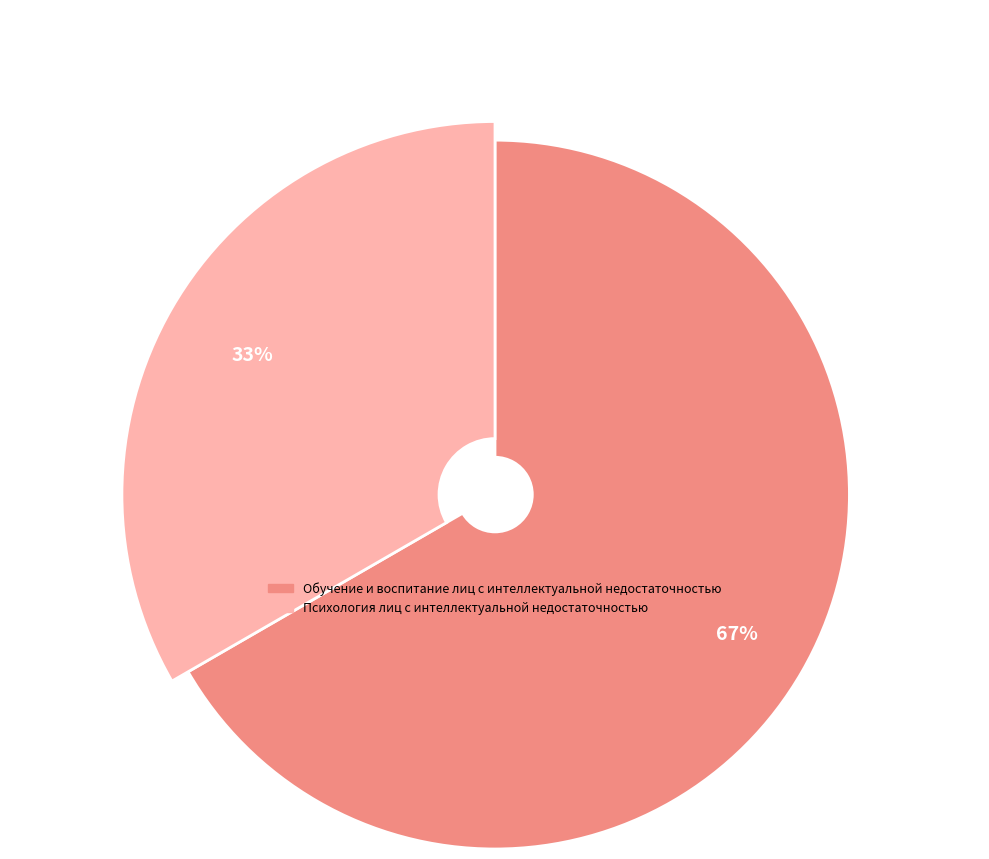

Which category has the biggest portion of the pie?

Обучение и воспитание лиц с интеллектуальной недостаточностью